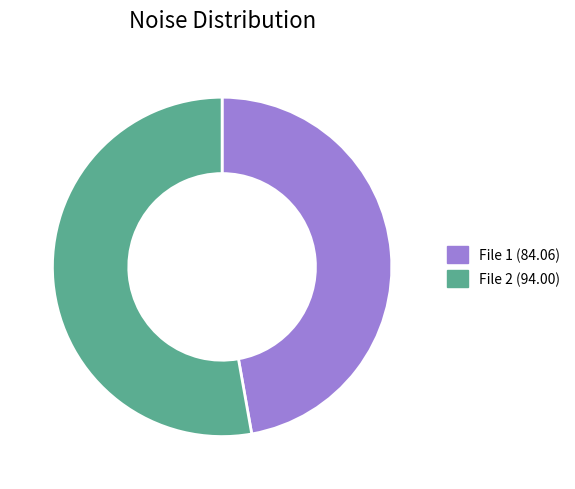

Rank the categories by value from highest to lowest.

File 2 (94.00), File 1 (84.06)